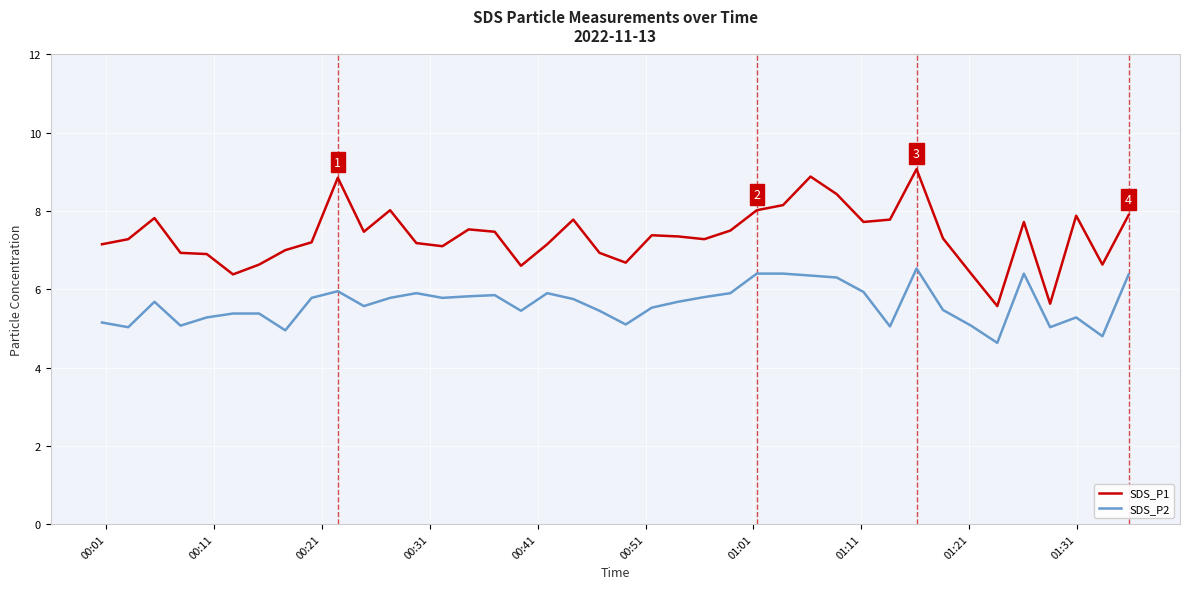

What are all the series names shown in the legend?

SDS_P1, SDS_P2